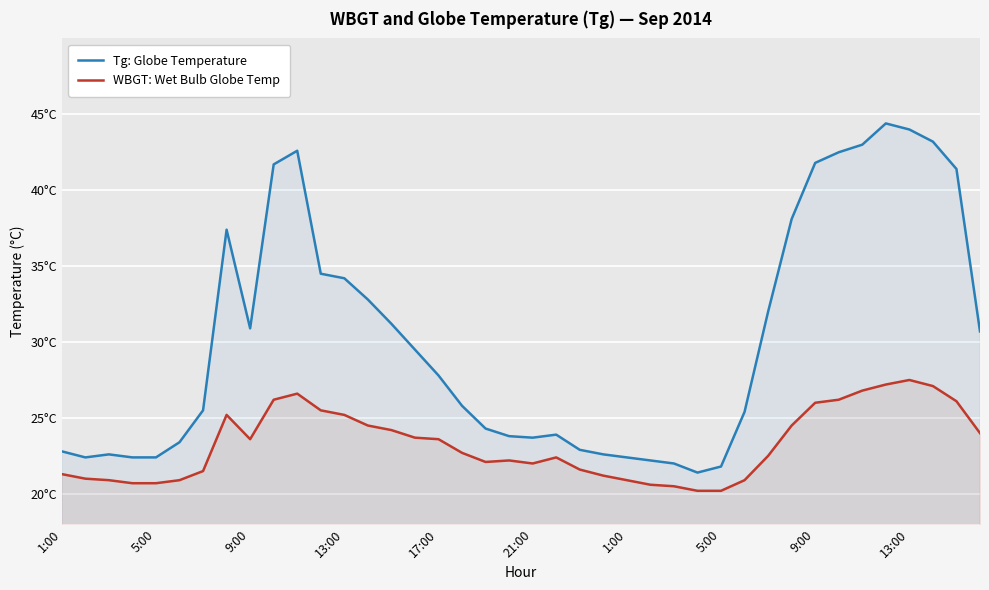

Which series has the largest total across all categories?

Tg: Globe Temperature